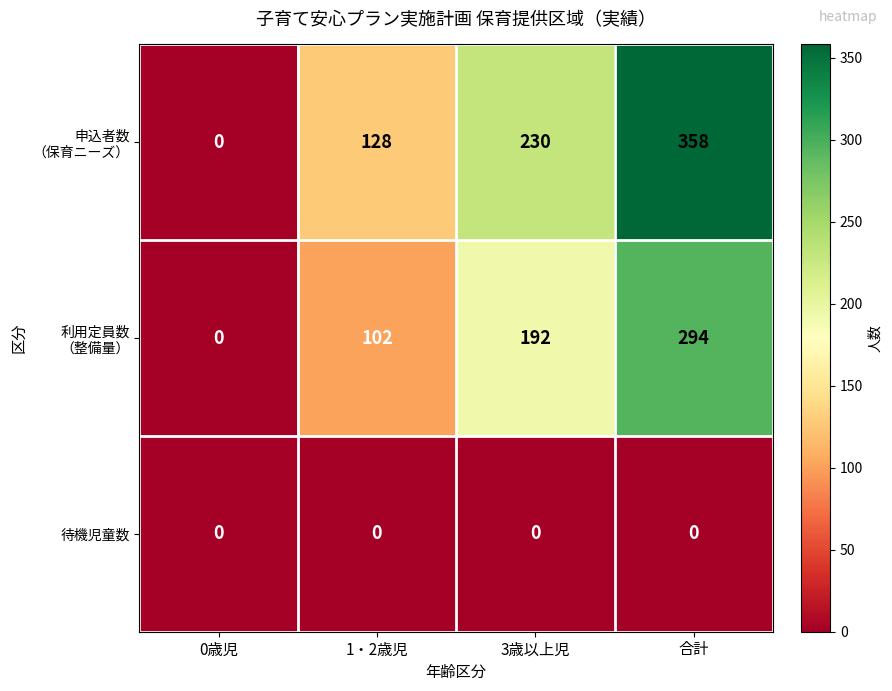

What is the total value across all series at 1・2歳児?

230